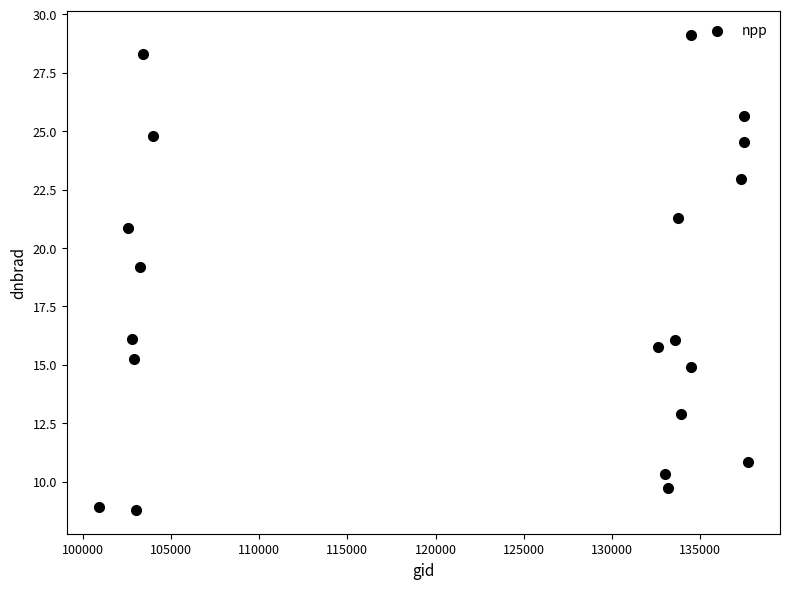

What Y value in the scatter plot is closest to 18?

19.2